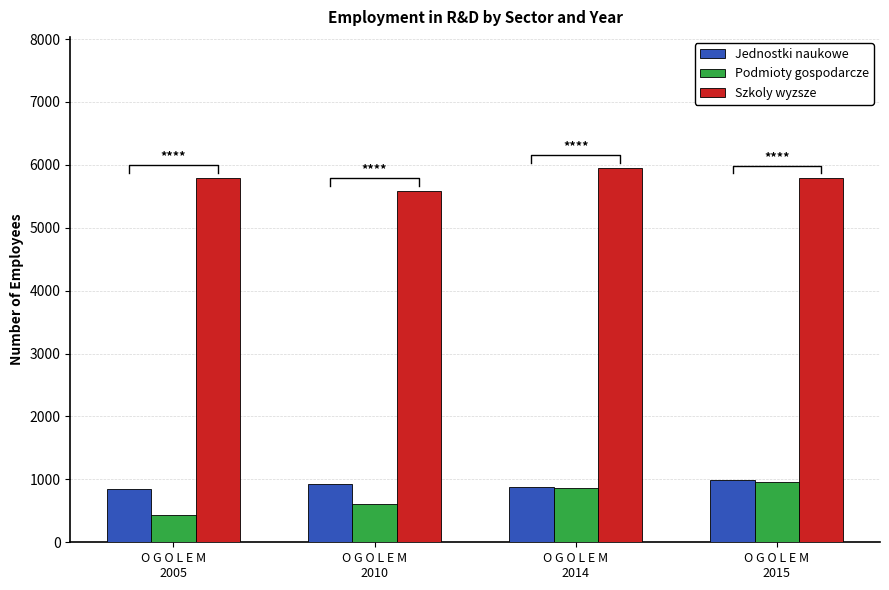

Which has a higher value, O G O L E M
2010 or O G O L E M
2014?

O G O L E M
2010